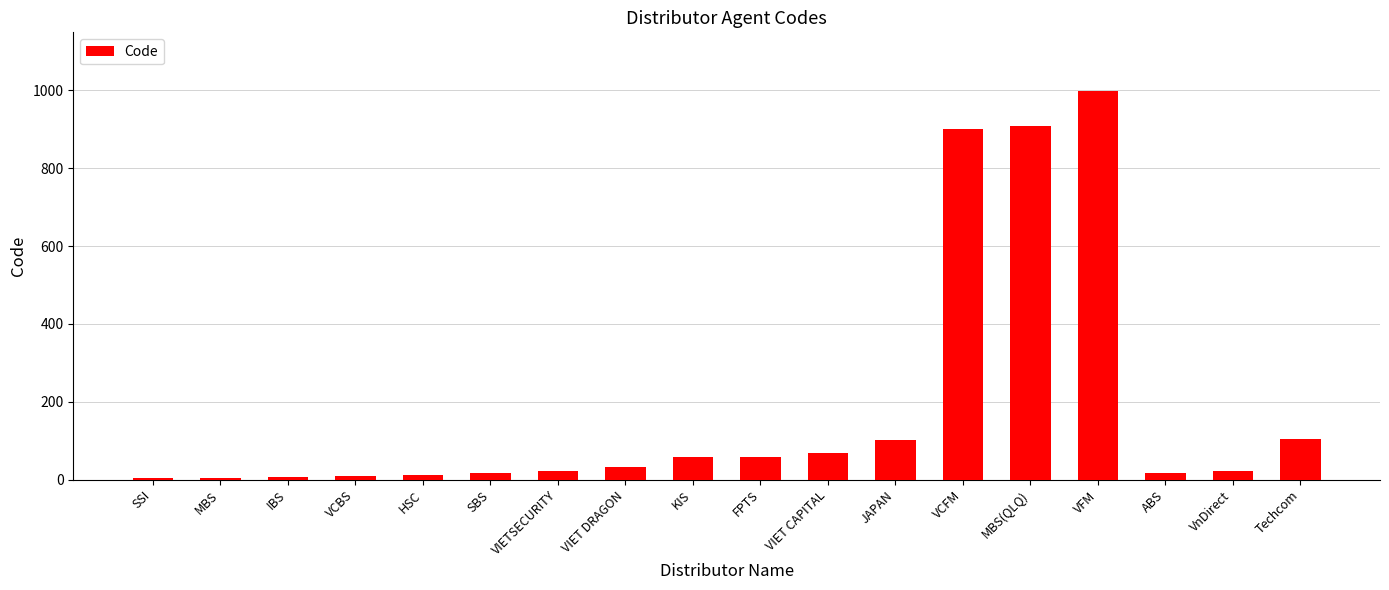

What is the greatest value displayed?

999